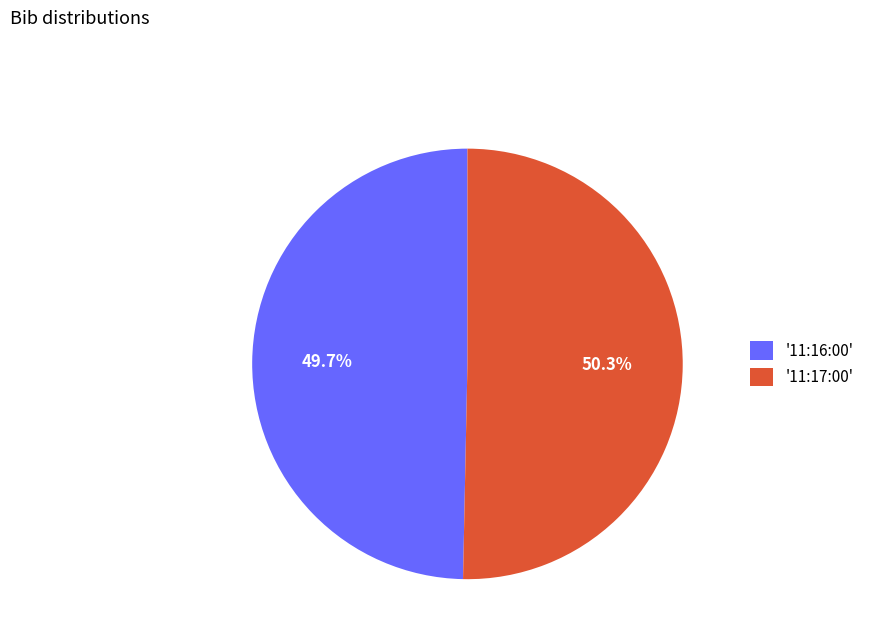

What is the majority slice?

'11:17:00'